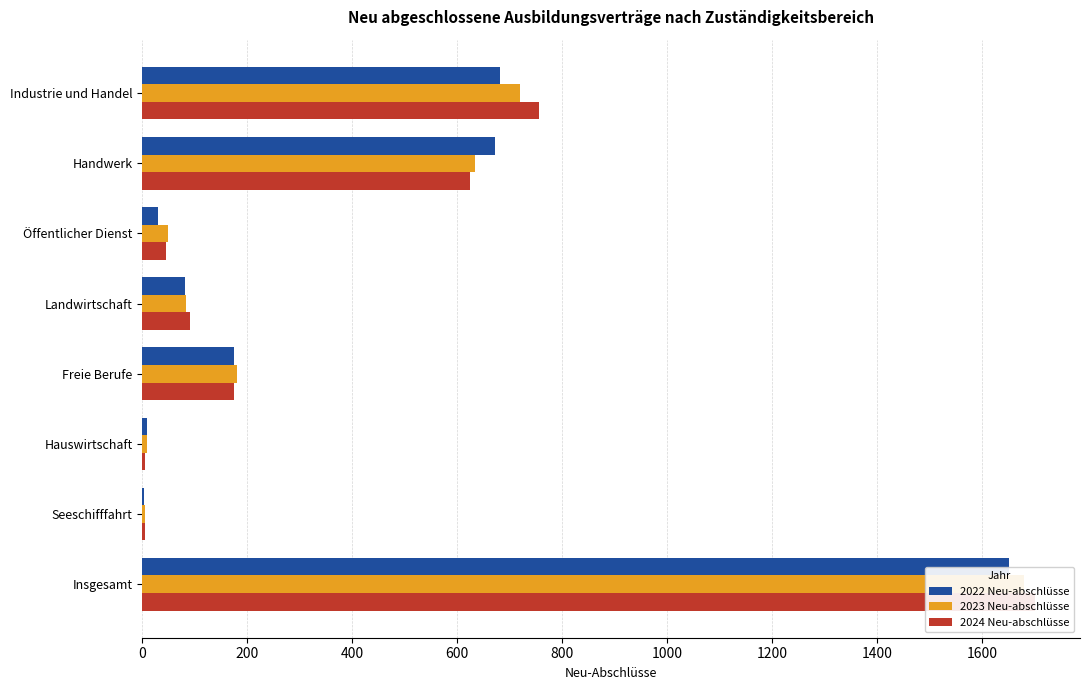

How many values in the 2022 Neu-abschlüsse series are below 174?

4